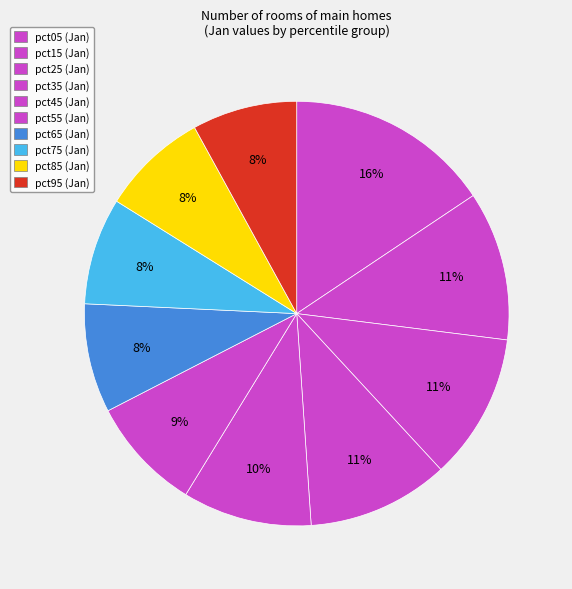

Count the number of slices in the pie.

10